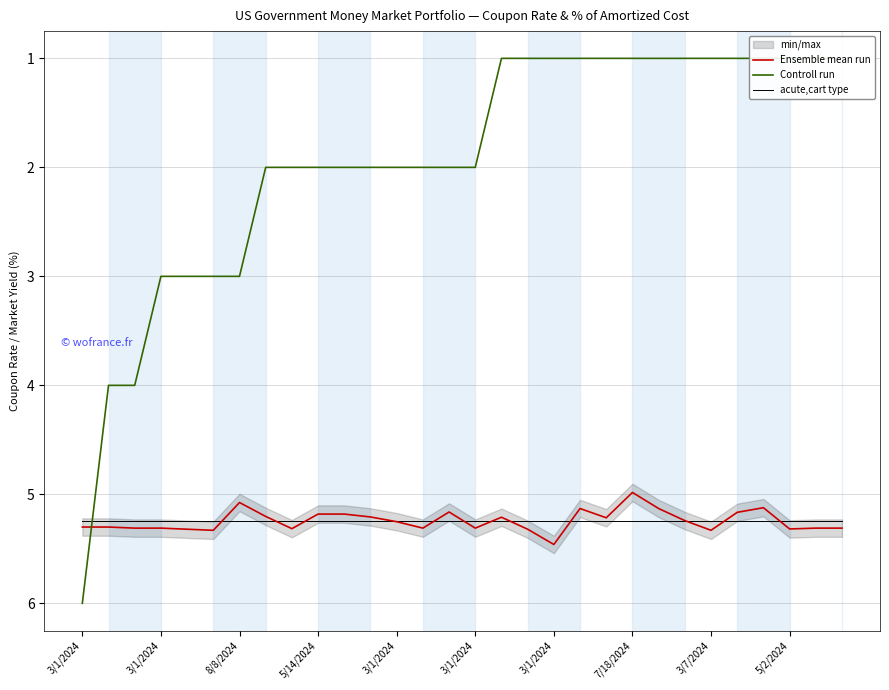

The Controll run series shows 1.0 at 26. True or false?

True